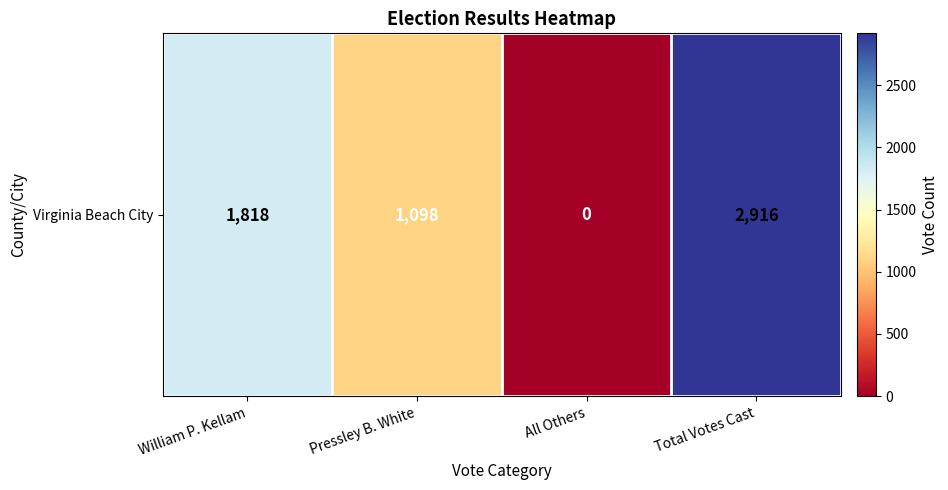

List the labels in order of value, smallest first.

All Others, Pressley B. White, William P. Kellam, Total Votes Cast